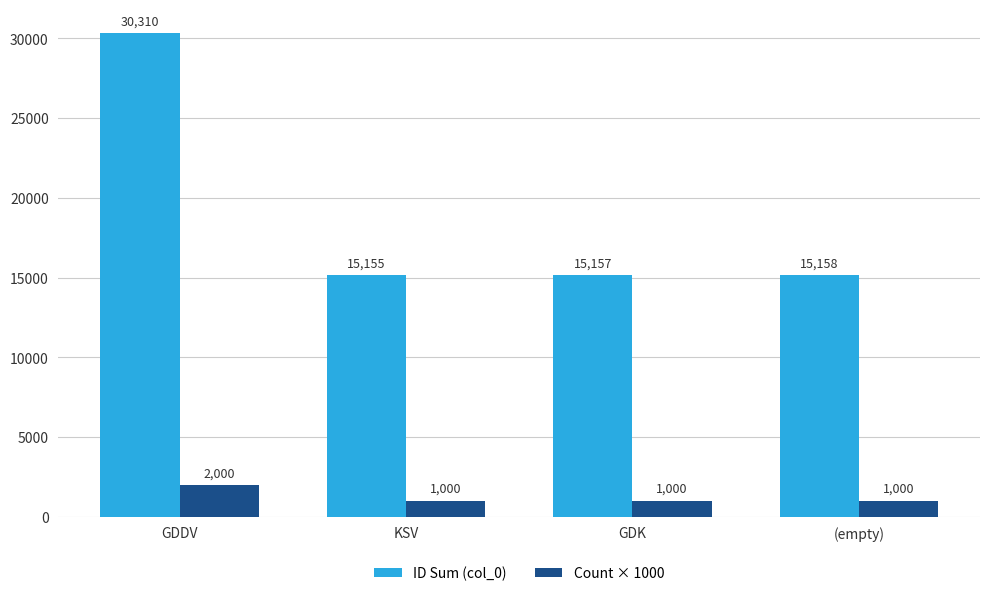

How many data points in Count × 1000 are above 1000?

1